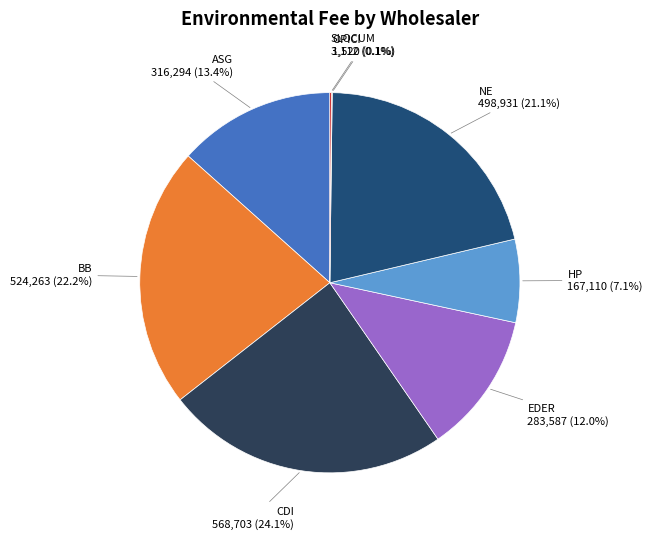

Is ASG the majority of the pie?

No